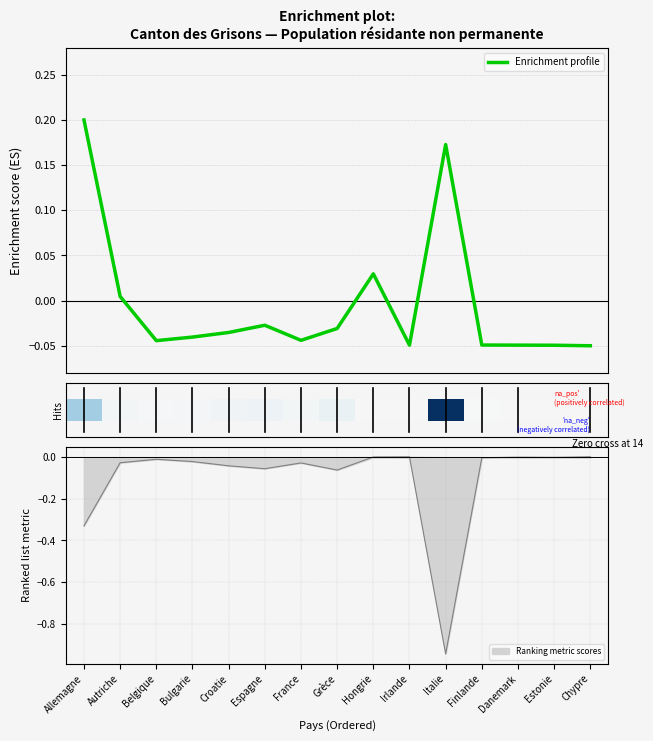

Which has a higher value, Finlande or Bulgarie?

Bulgarie